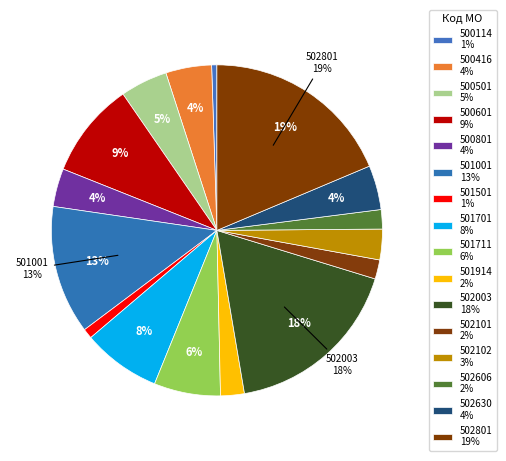

Count the number of slices in the pie.

16